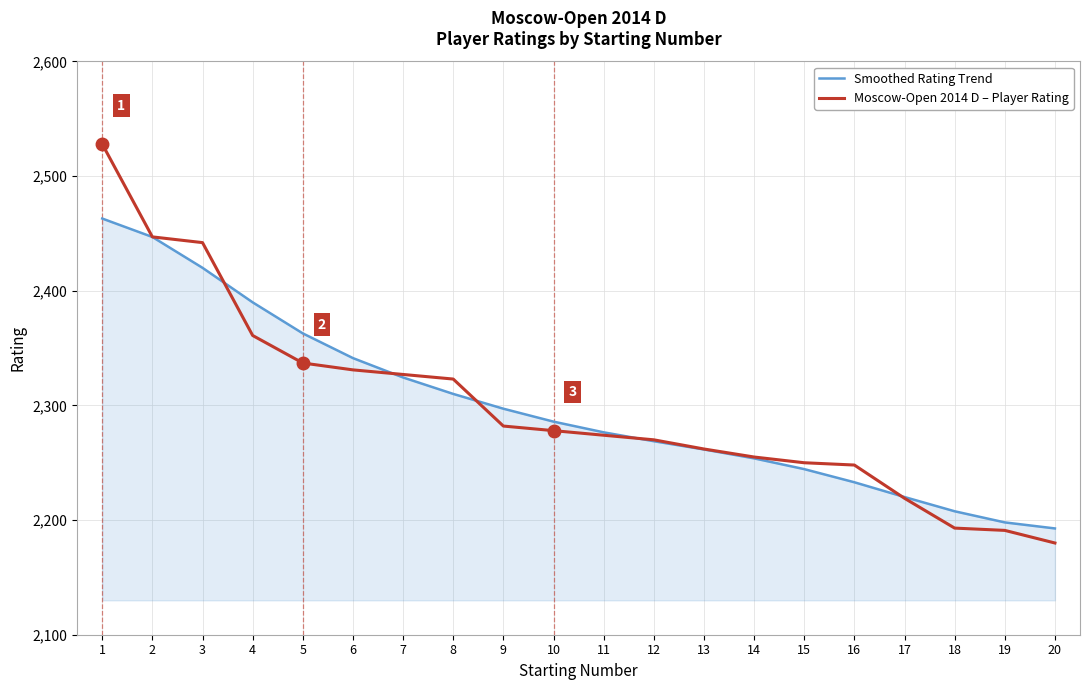

Is it true that Moscow-Open 2014 D – Player Rating equals 2442.0 at 3?

True